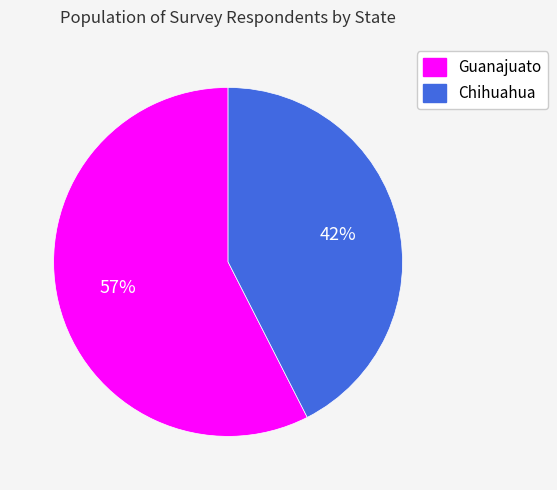

Is Guanajuato the majority of the pie?

Yes